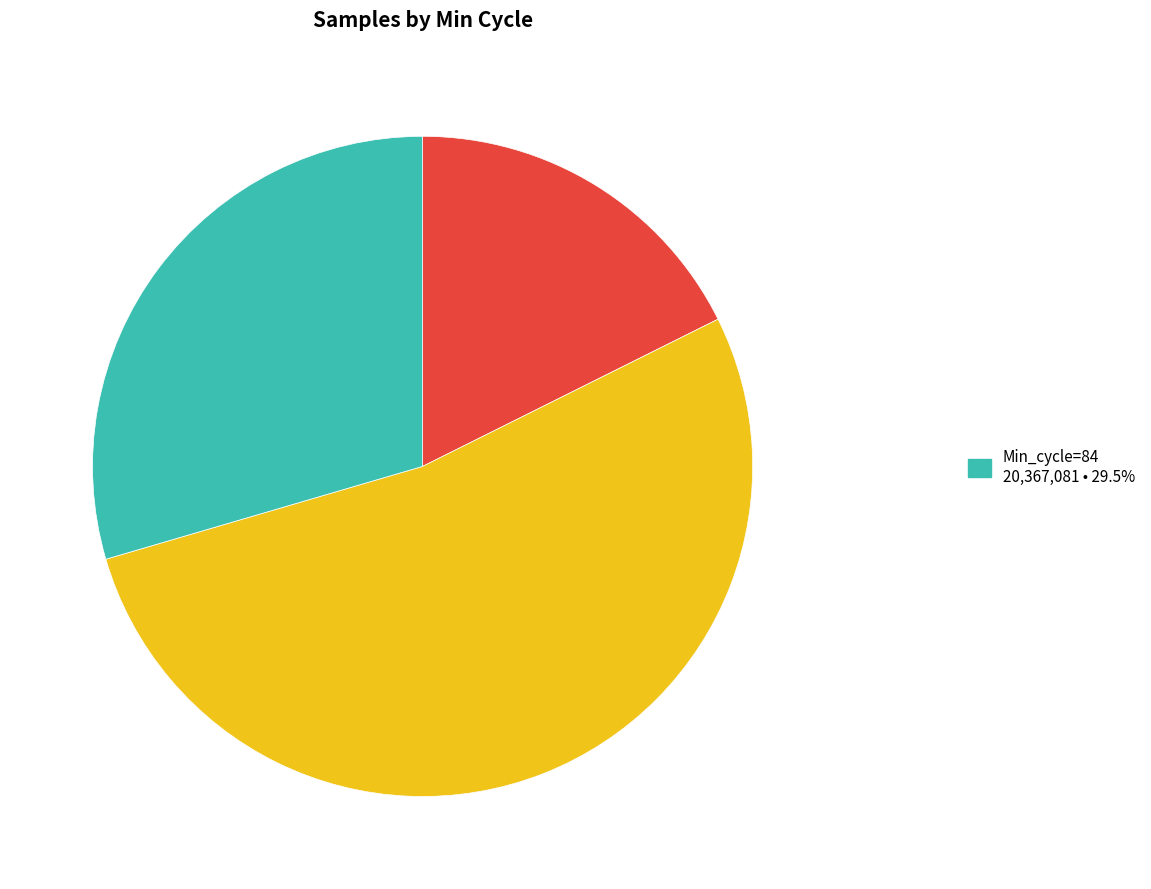

Is there any slice that represents more than half of the pie?

Yes